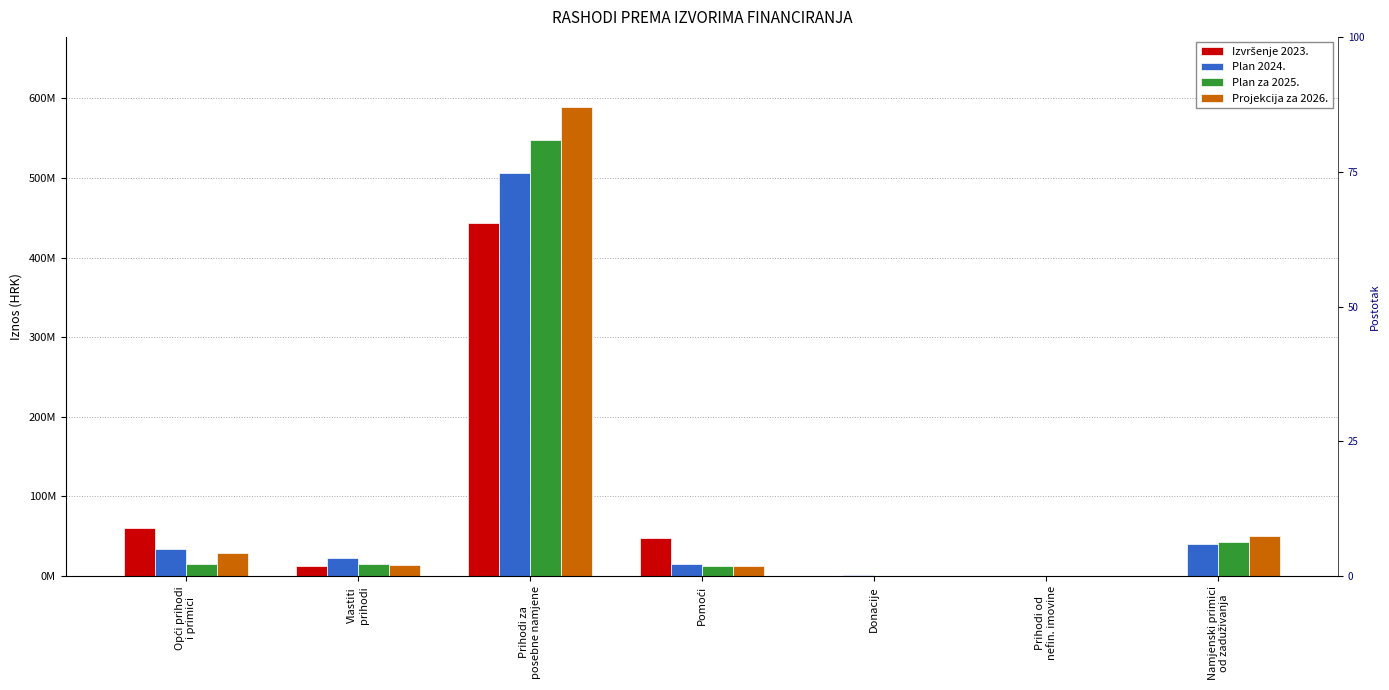

What is the difference between the second highest and second lowest values in the Izvršenje 2023. series?

60567946.7